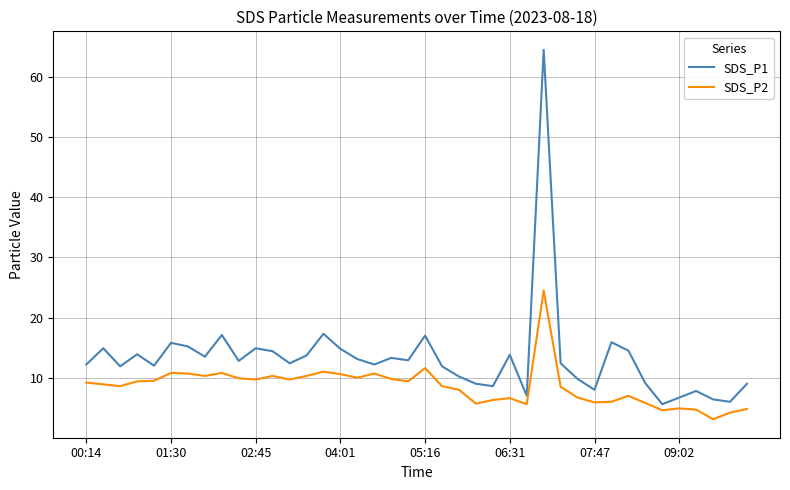

Which series has the widest spread of values?

SDS_P1